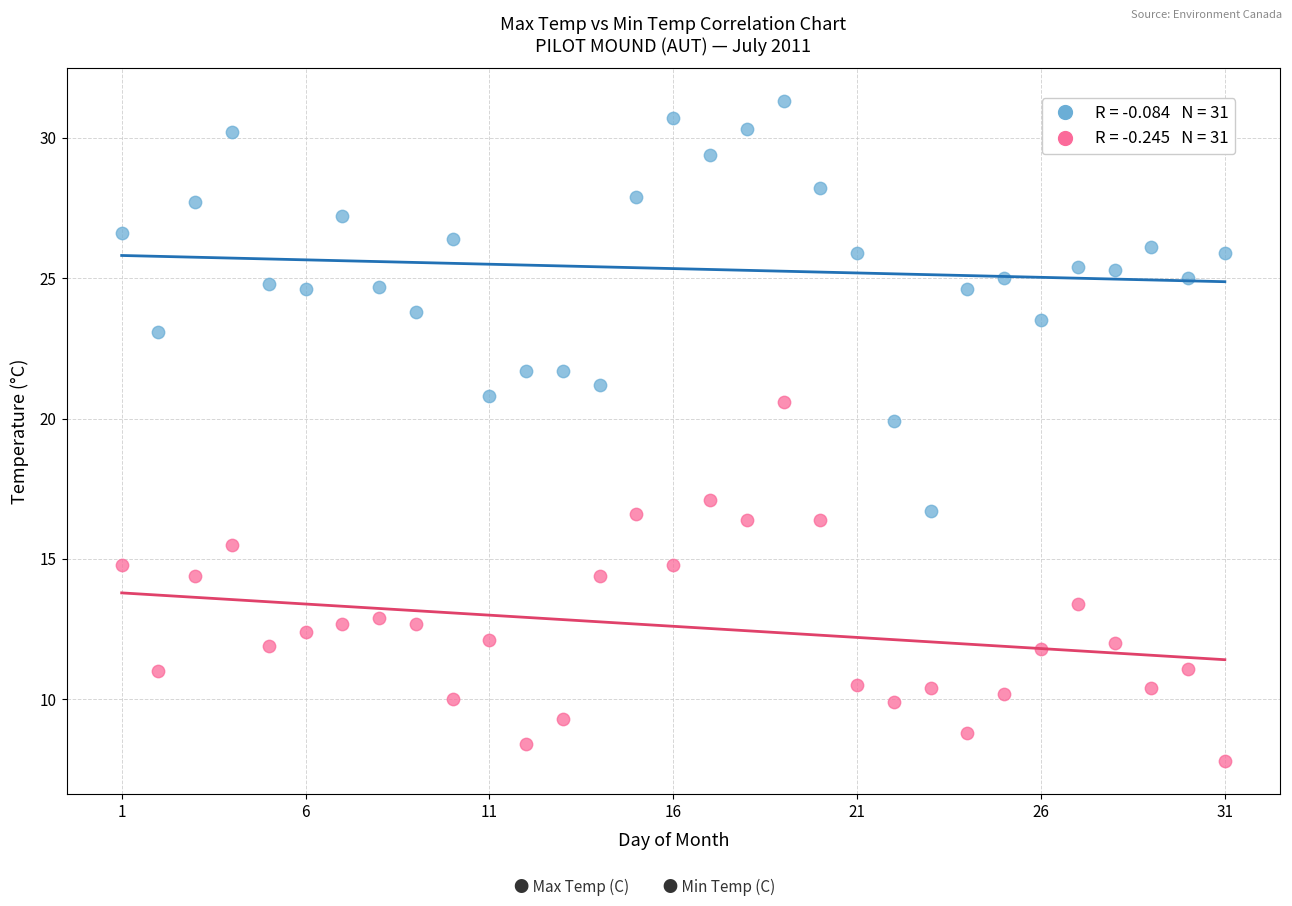

Across all data points, what is the range of X values (max minus min)?

30.0